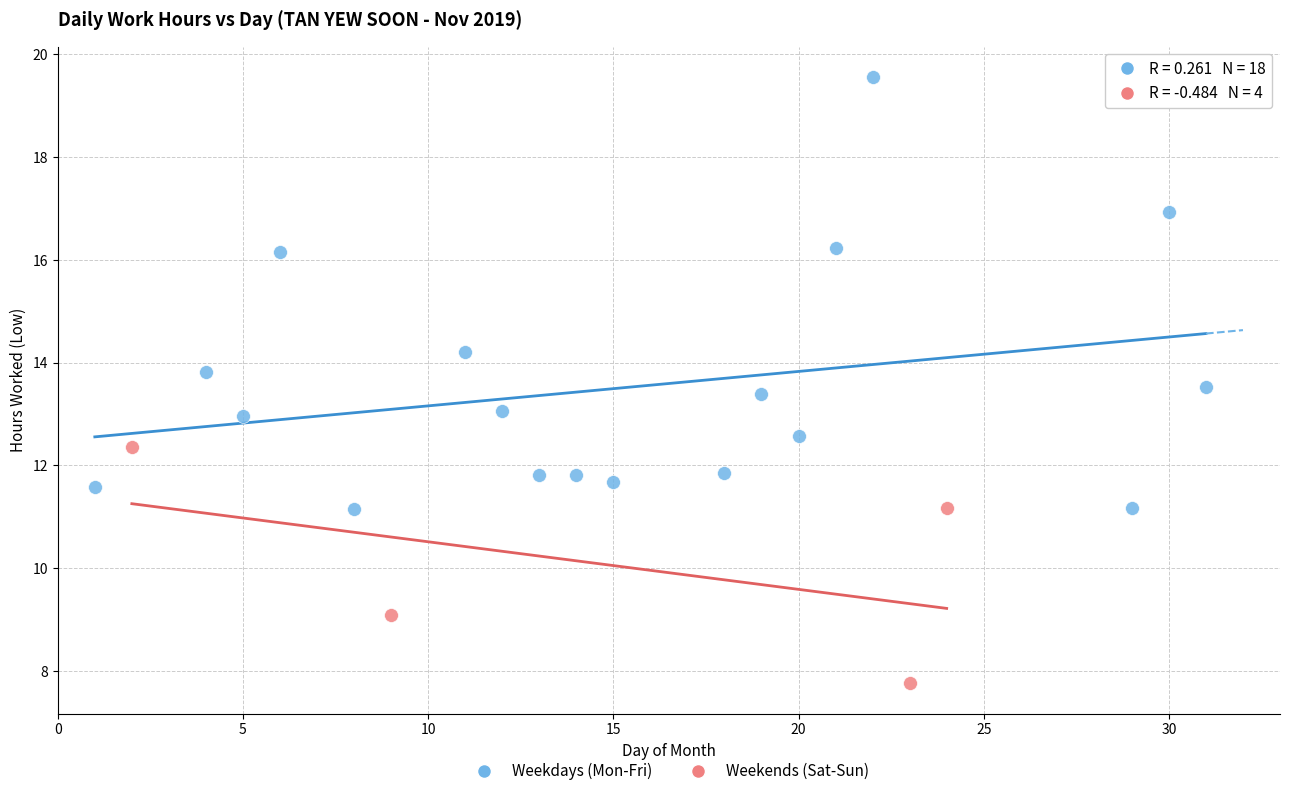

Which series contains the lowest Y value?

Weekends (Sat-Sun)